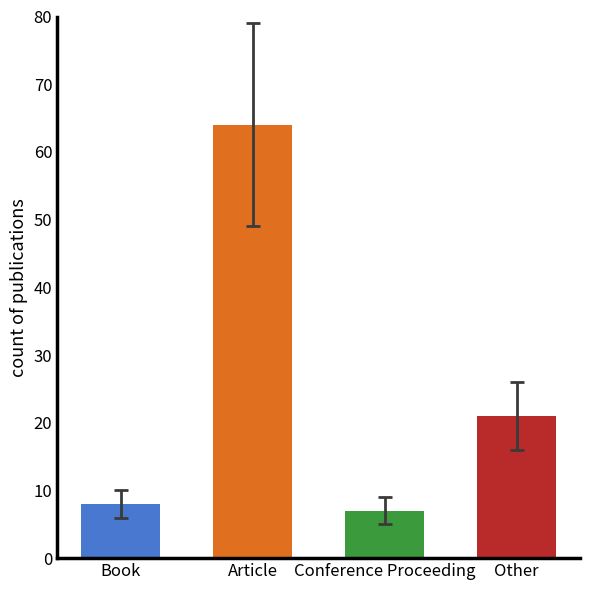

What is the smallest value displayed?

7